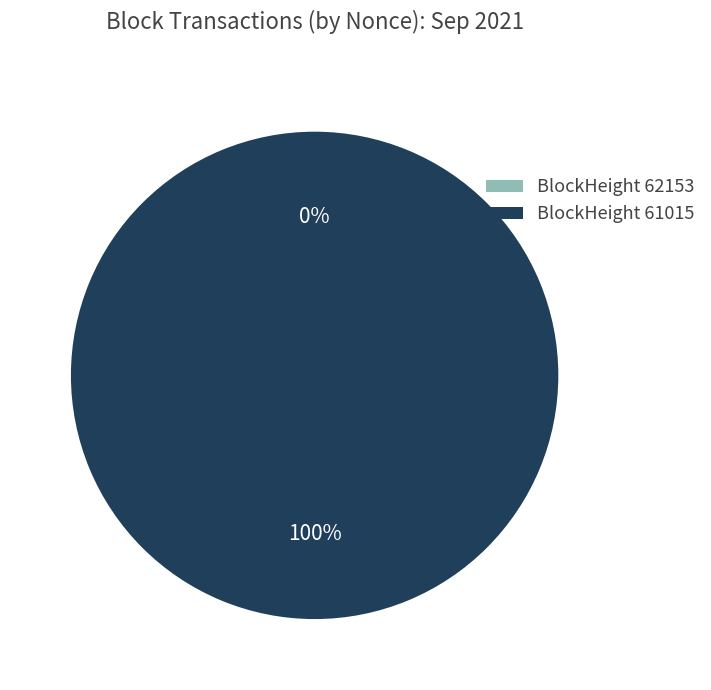

Does any single category account for the majority?

Yes